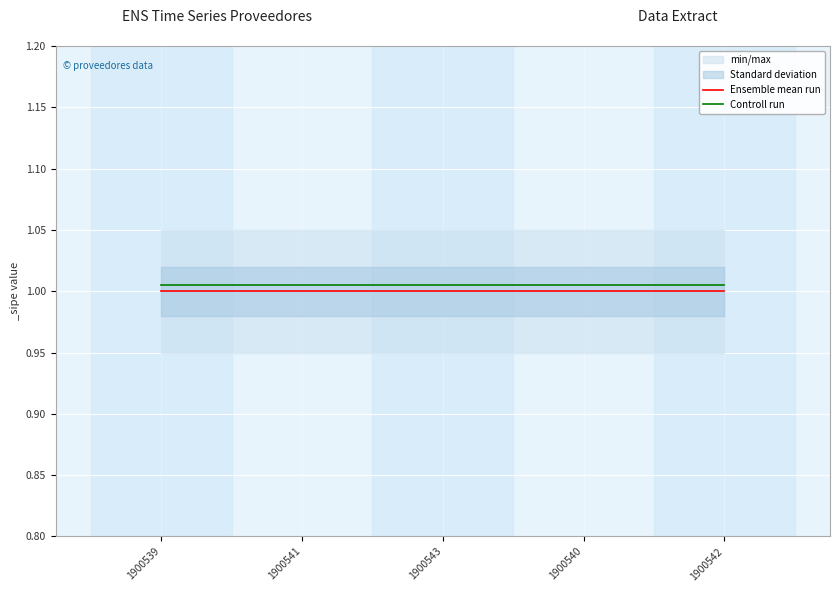

Count the number of categories in the chart.

5